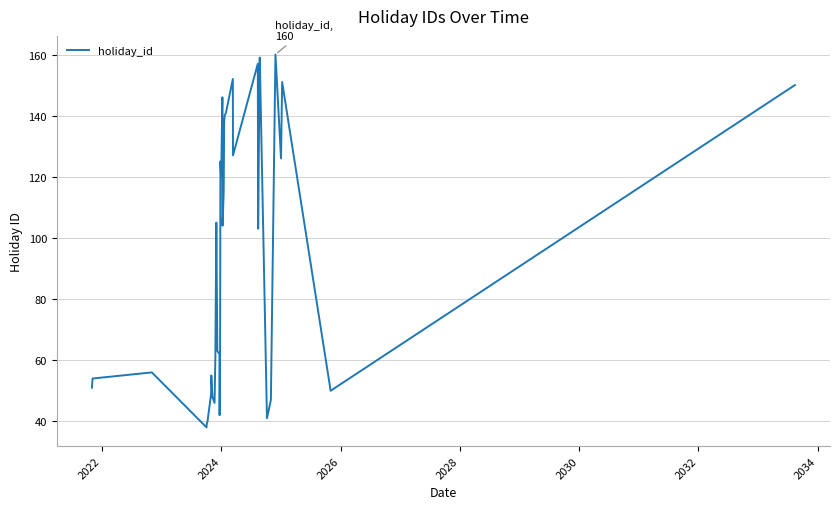

What is the maximum value shown in the chart?

160